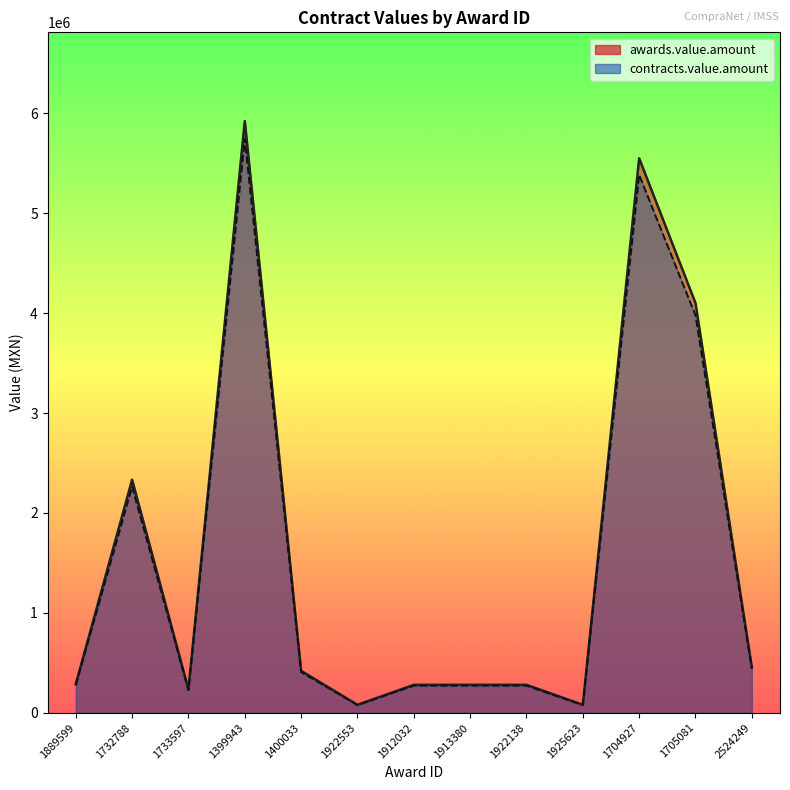

Is it true that contracts.value.amount equals 271869.2 at 1913380?

True